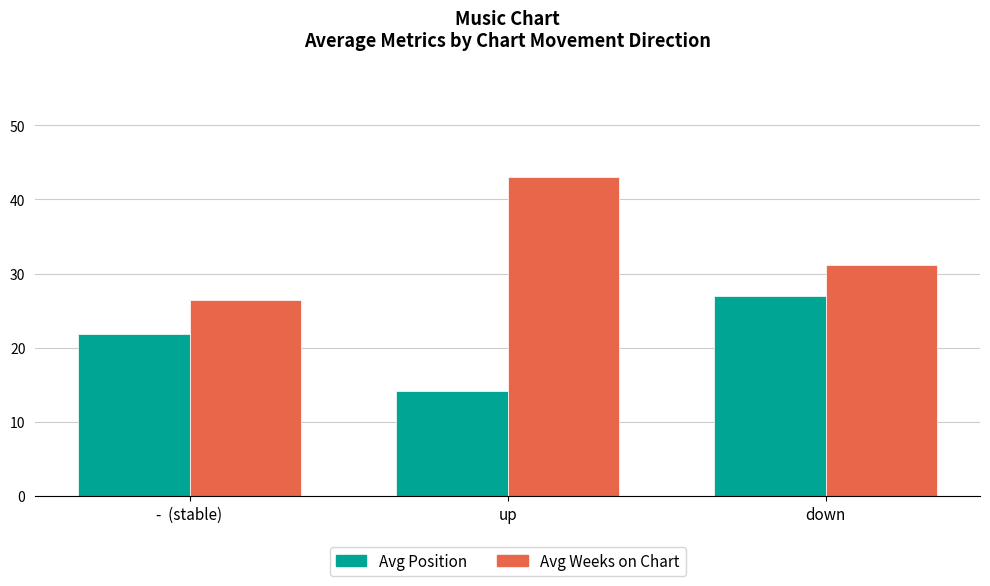

True or false: Avg Position has a value of 7.8 at -  (stable).

False